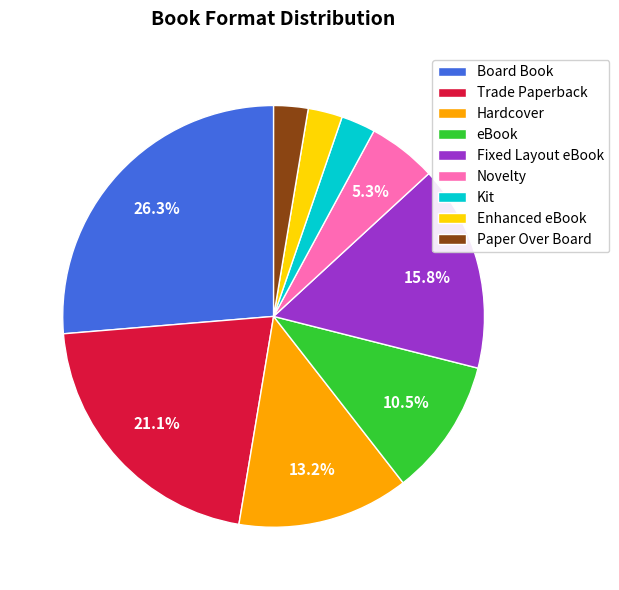

To the nearest percent, what portion does Paper Over Board represent?

3%